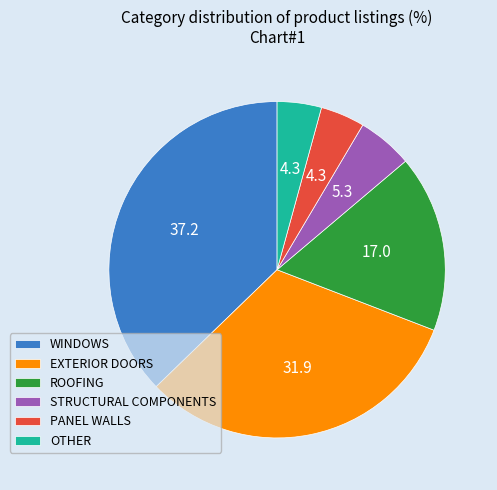

Is there a majority slice in this chart?

No